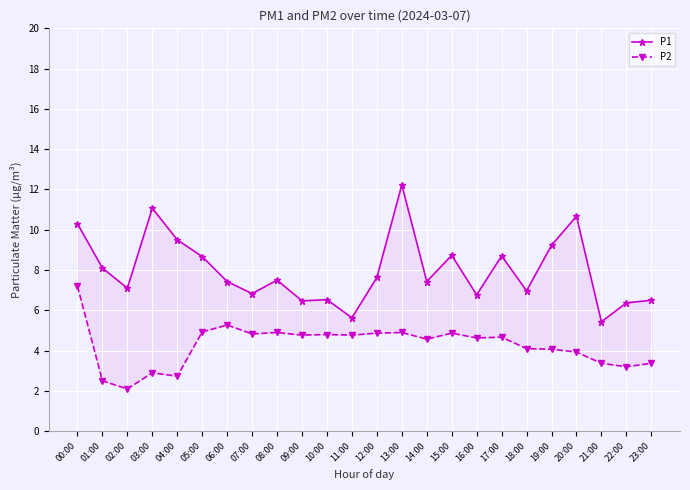

How many data points in P2 are less than 4?

8